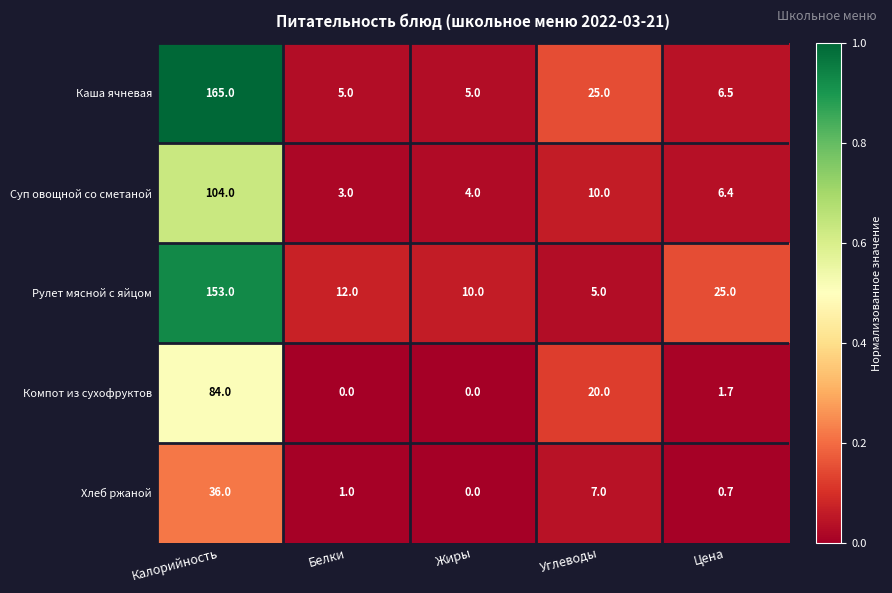

What is the difference between the second highest and second lowest values in the Суп овощной со сметаной series?

6.0